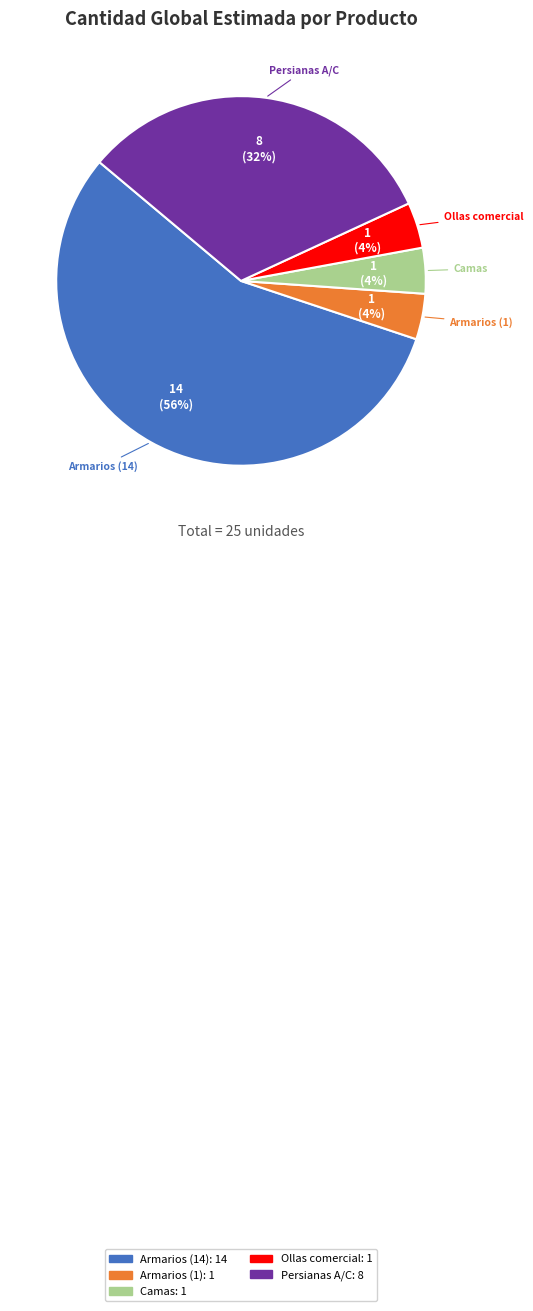

Is there any slice that represents more than half of the pie?

Yes